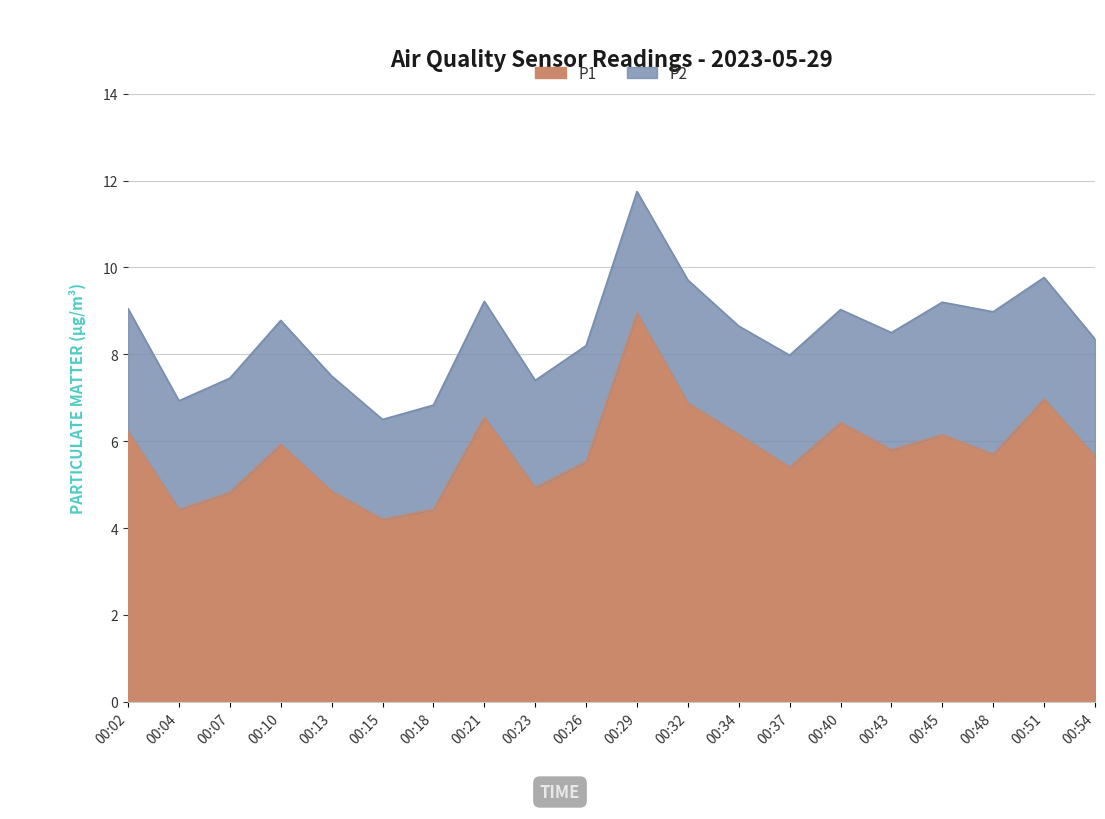

At which category does the data reach its first local valley?

00:04